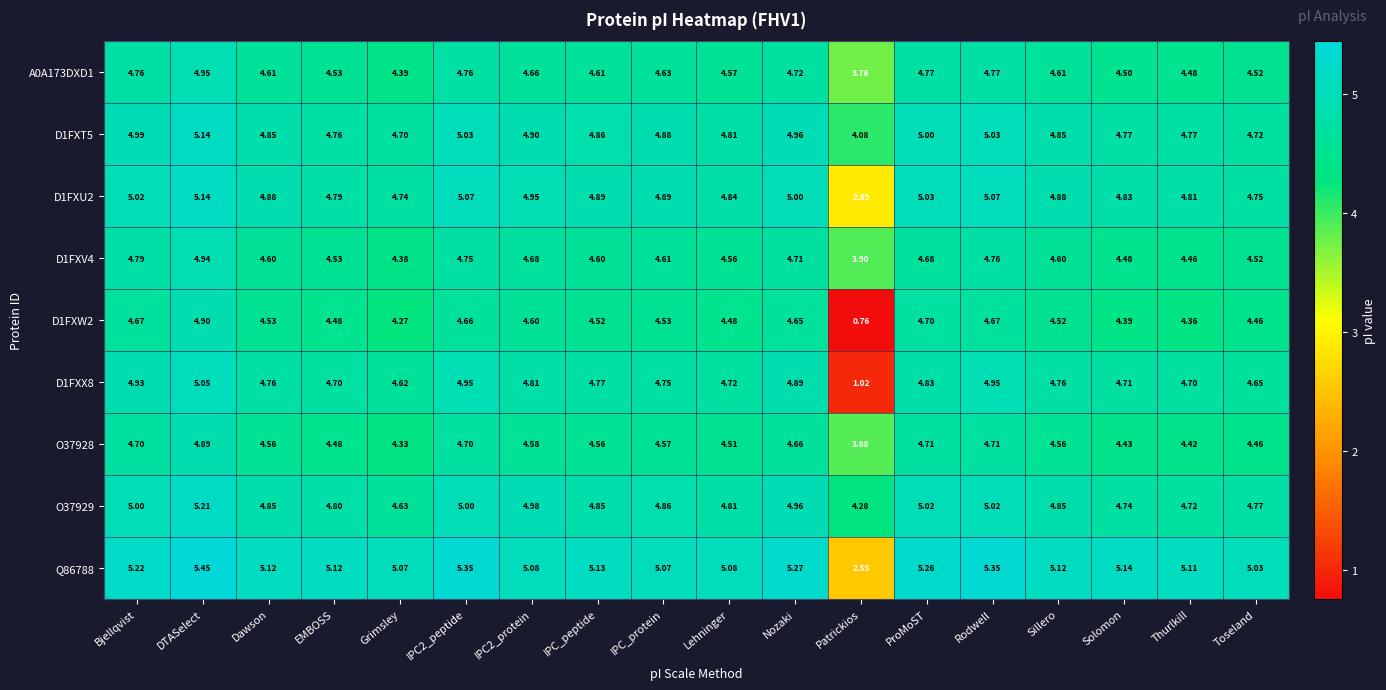

Which label corresponds to the largest value in the chart?

DTASelect